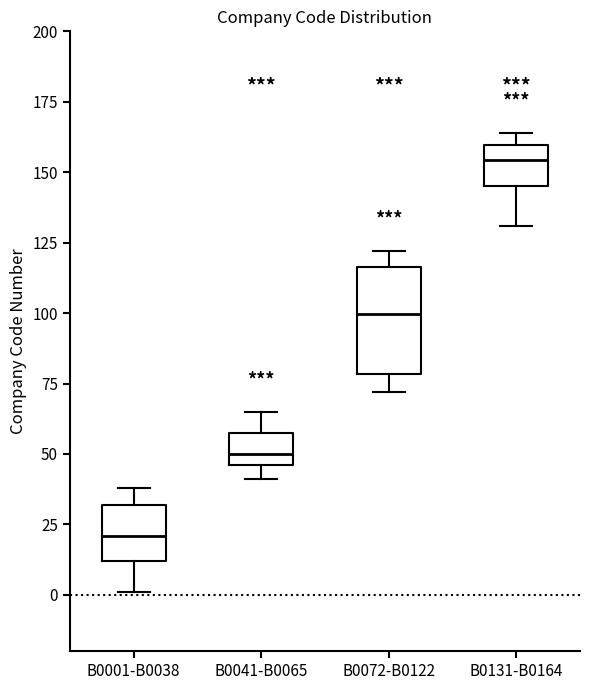

Reading left to right, transcribe this box plot: for each box, give where its median line is, the range the box spans, and where its two whiskers end, as read against the y-axis. The values are not printed on the chart, so give them approximately, as read against the axis.

B0001-B0038: median 20, box 10 to 30, whiskers 0 to 40
B0041-B0065: median 50, box 45 to 60, whiskers 40 to 65
B0072-B0122: median 100, box 80 to 115, whiskers 70 to 120
B0131-B0164: median 155, box 145 to 160, whiskers 130 to 165